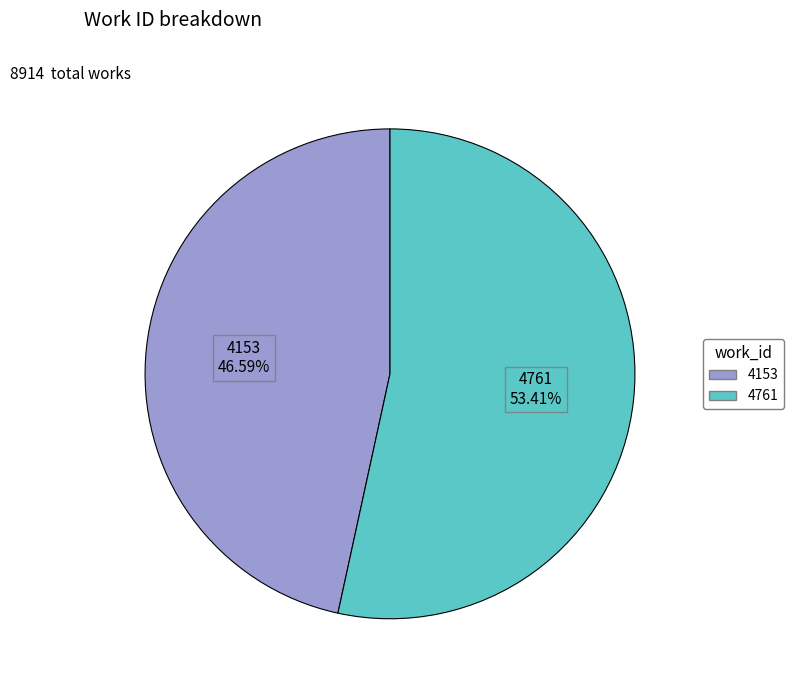

Which category has the smallest portion of the pie?

4153